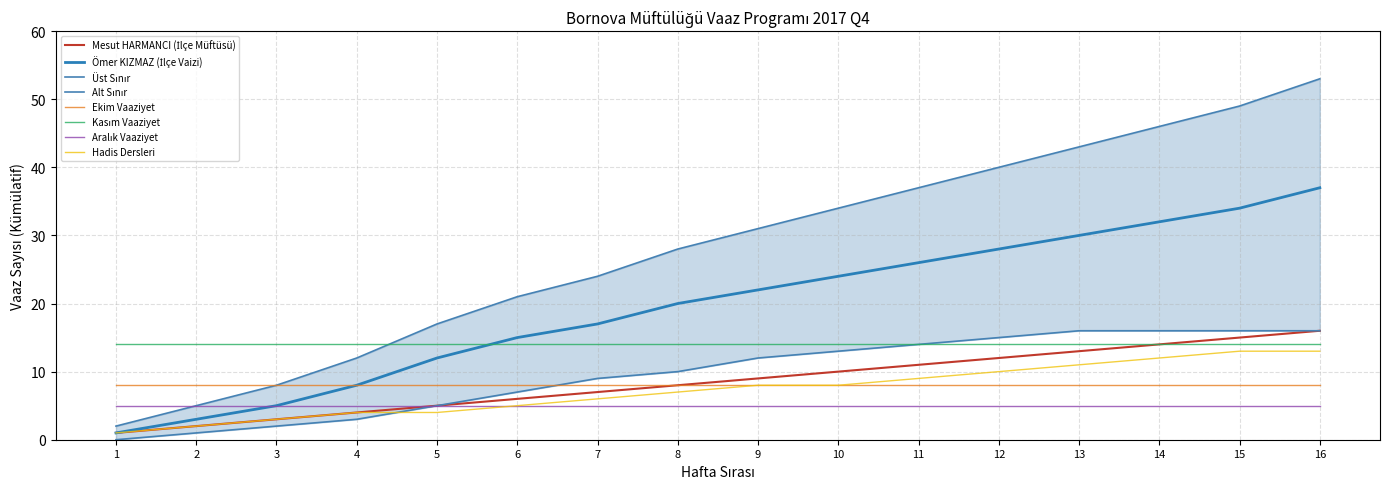

The Ekim Vaaziyet series shows 8 at 5. True or false?

True